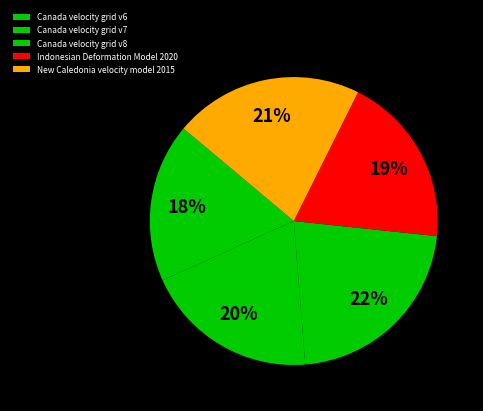

Which slice is the smallest?

Canada velocity grid v6